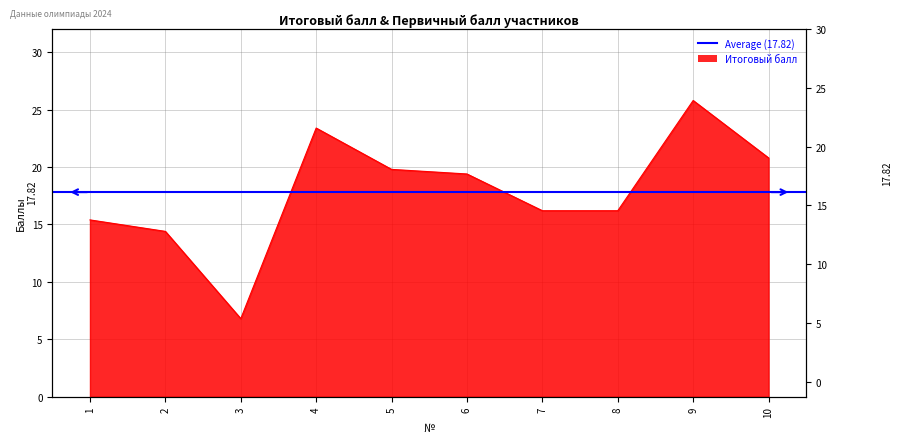

What is the difference between the maximum and minimum values?

19.0